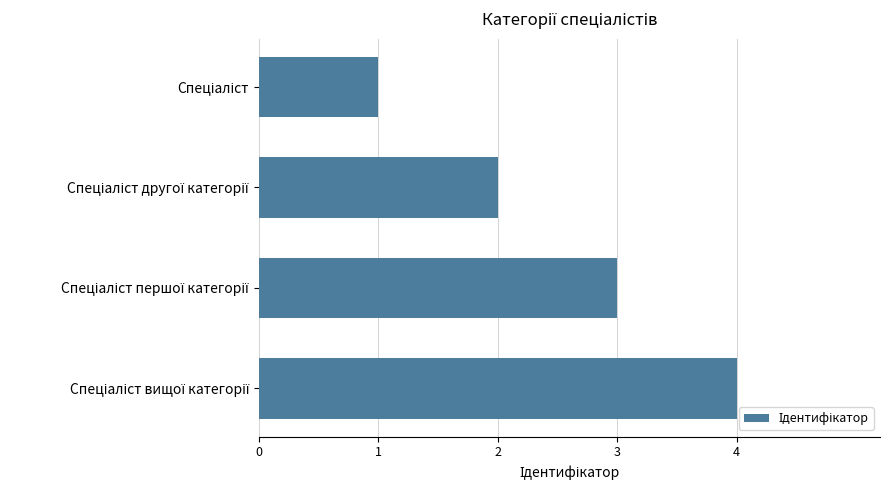

What is the difference between the maximum and minimum values?

3